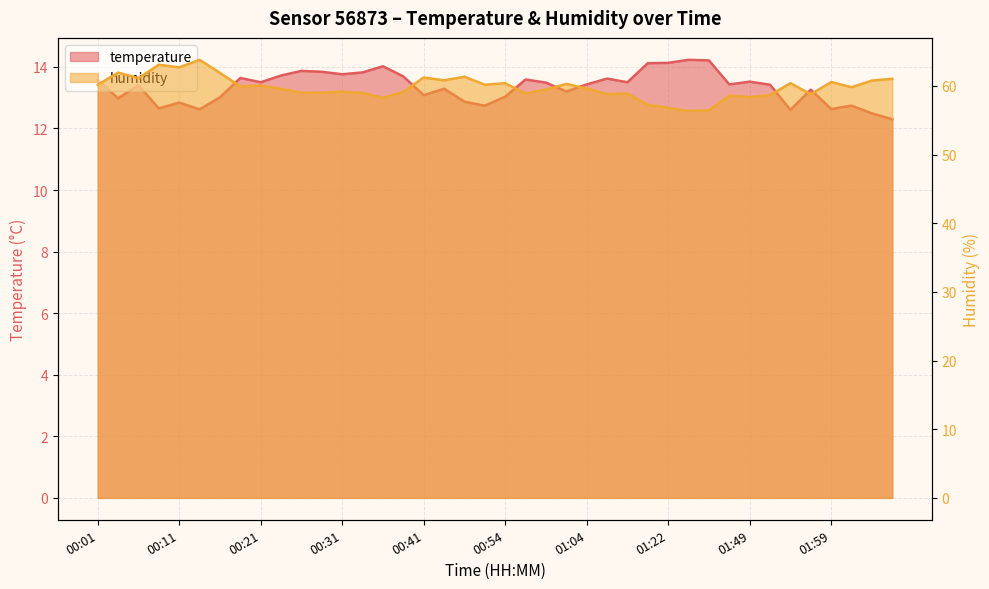

How many values in the humidity series are below 59?

13